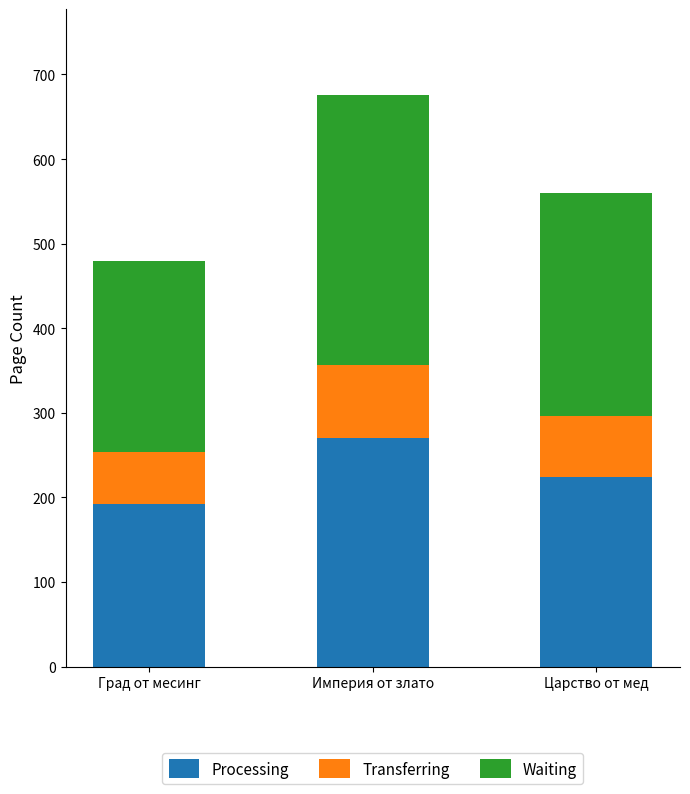

At which category is the sum across all series the highest?

Империя от злато